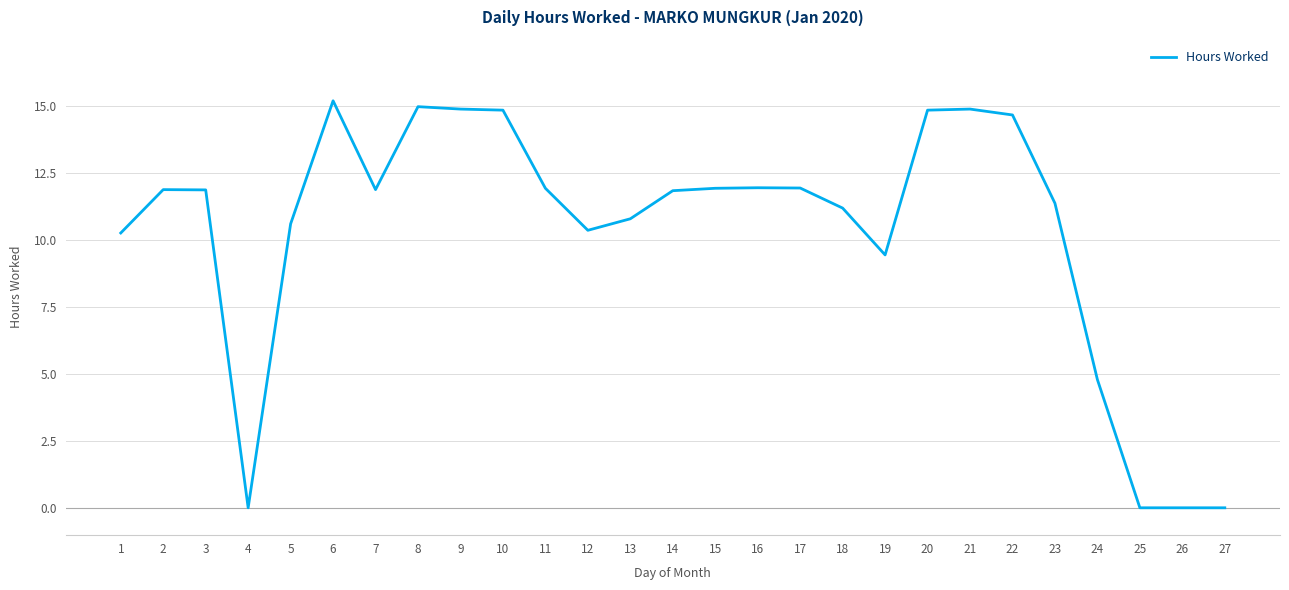

Between 9 and 12, which is larger?

9